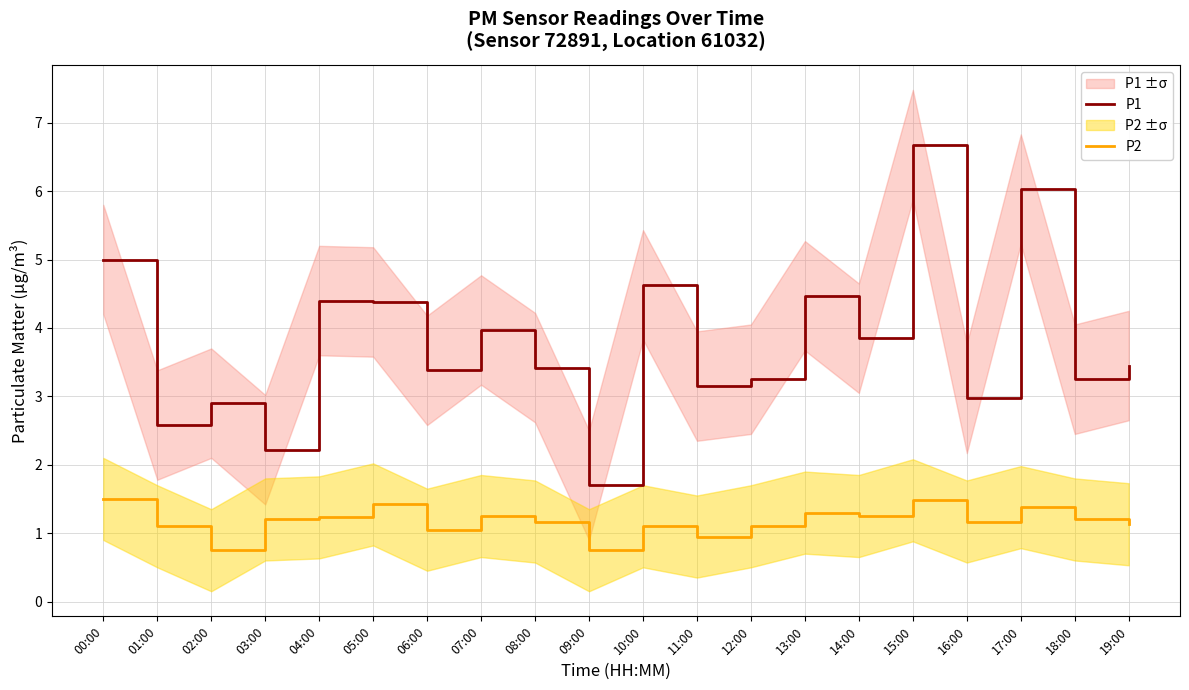

List the series in order of their peak value, lowest first.

P2, P1